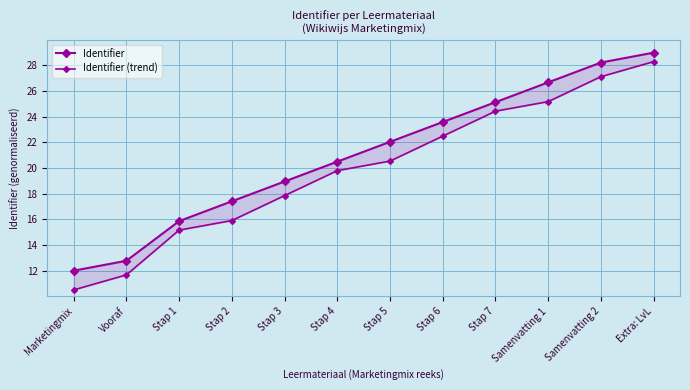

True or false: Identifier and Identifier (trend) cross at least once.

False